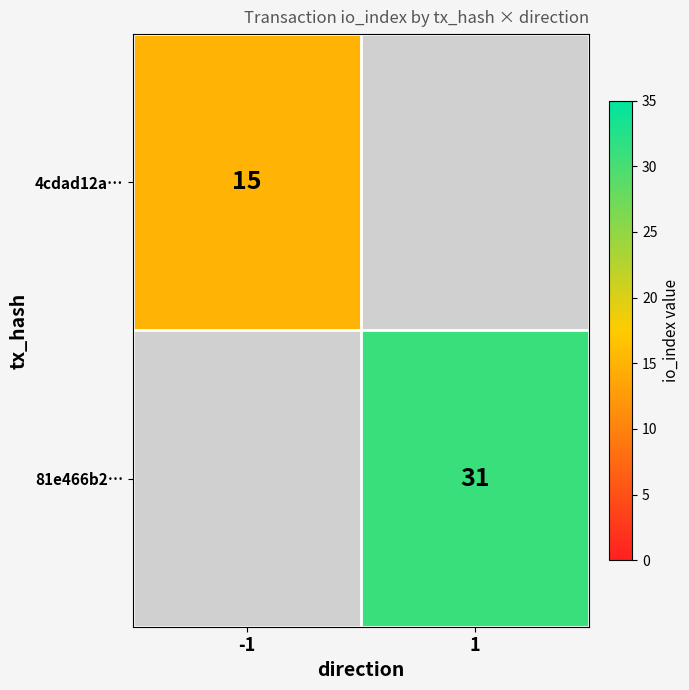

Is the value of 81e466b2… at 1 greater than the value of 4cdad12a… at -1?

Yes